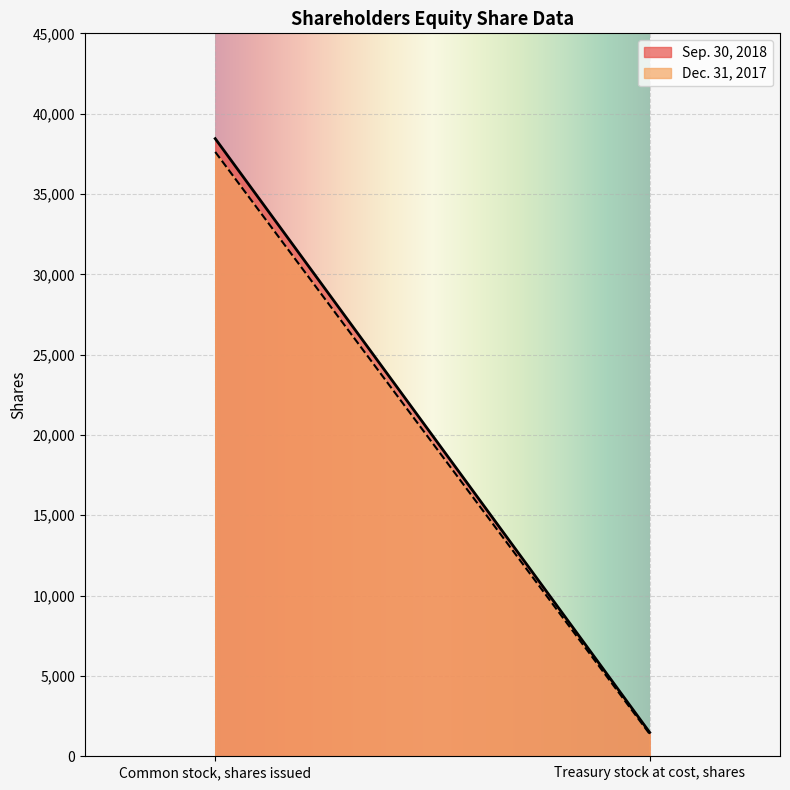

How many distinct data groups are displayed?

2